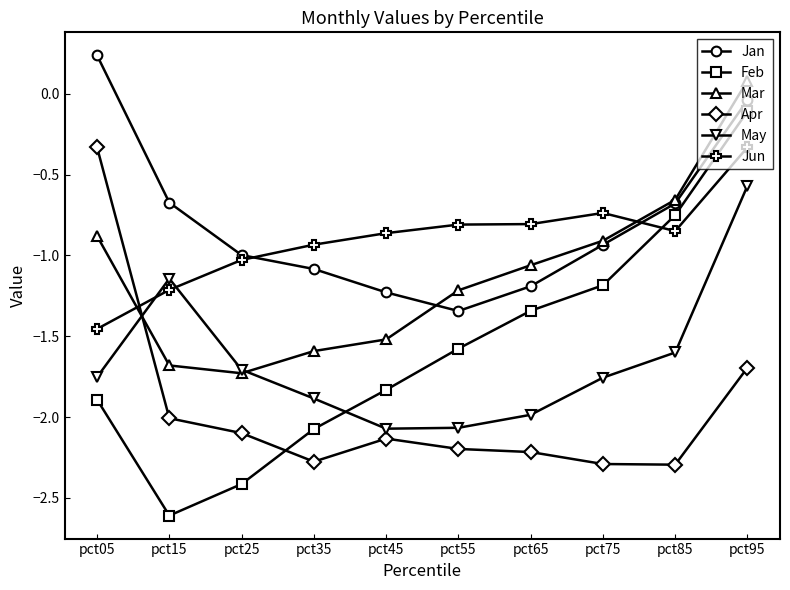

Which series has the largest range (max minus min)?

Feb